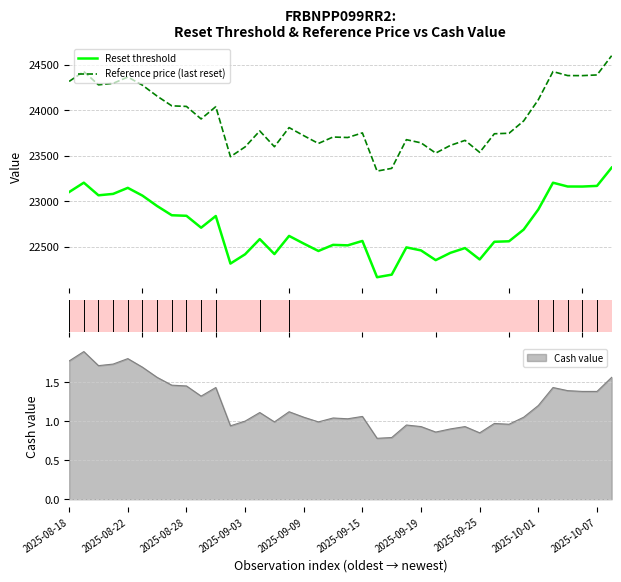

True or false: Reference price (last reset) and Reset threshold intersect in this chart.

False